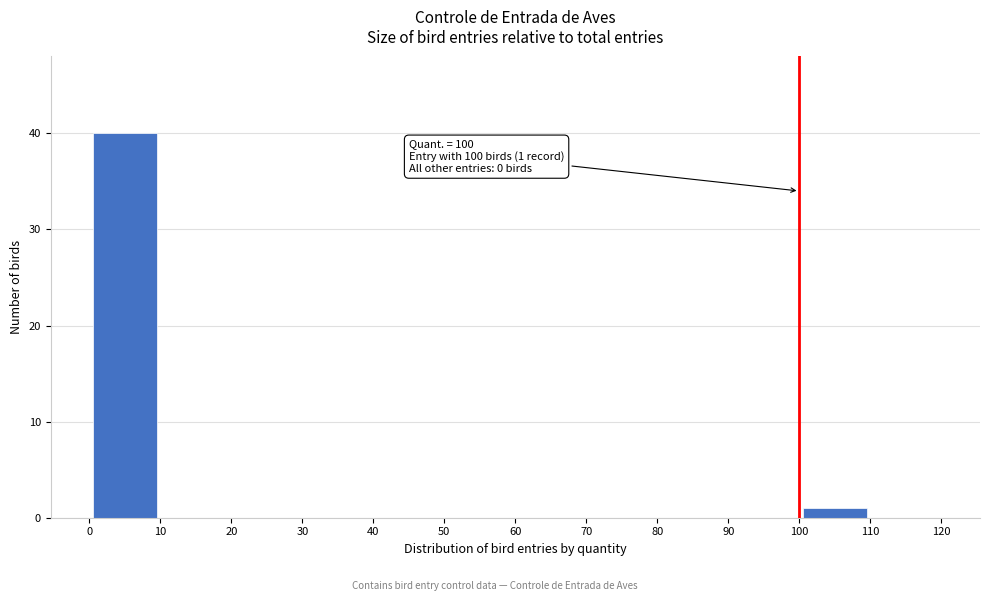

Over which range of the x-axis is the bar tallest?

0 to 10